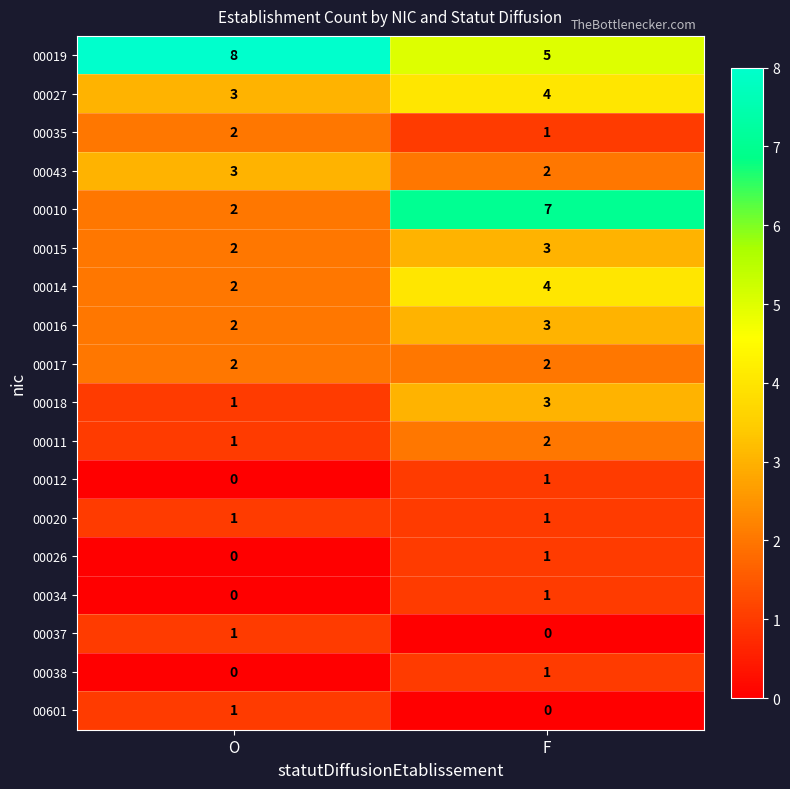

The value of 00043 at F is 1. True or false?

False